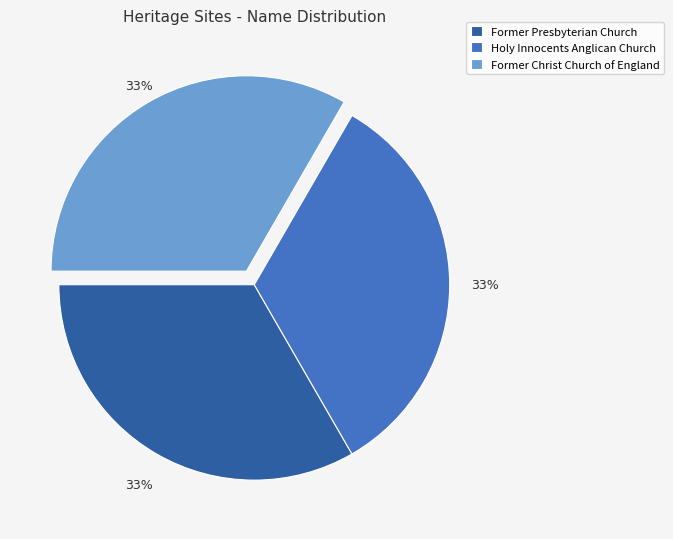

Do Former Presbyterian Church and Holy Innocents Anglican Church together represent more than half of the pie?

Yes